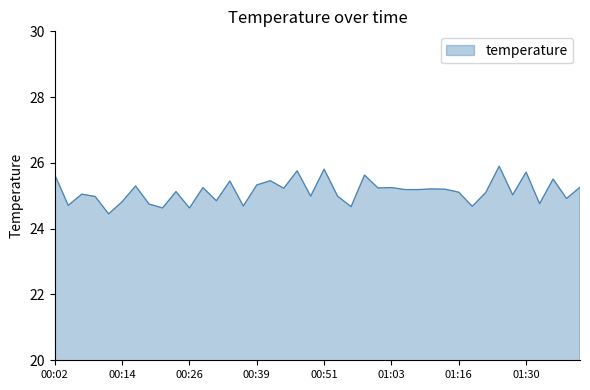

What is the maximum value shown in the chart?

25.9